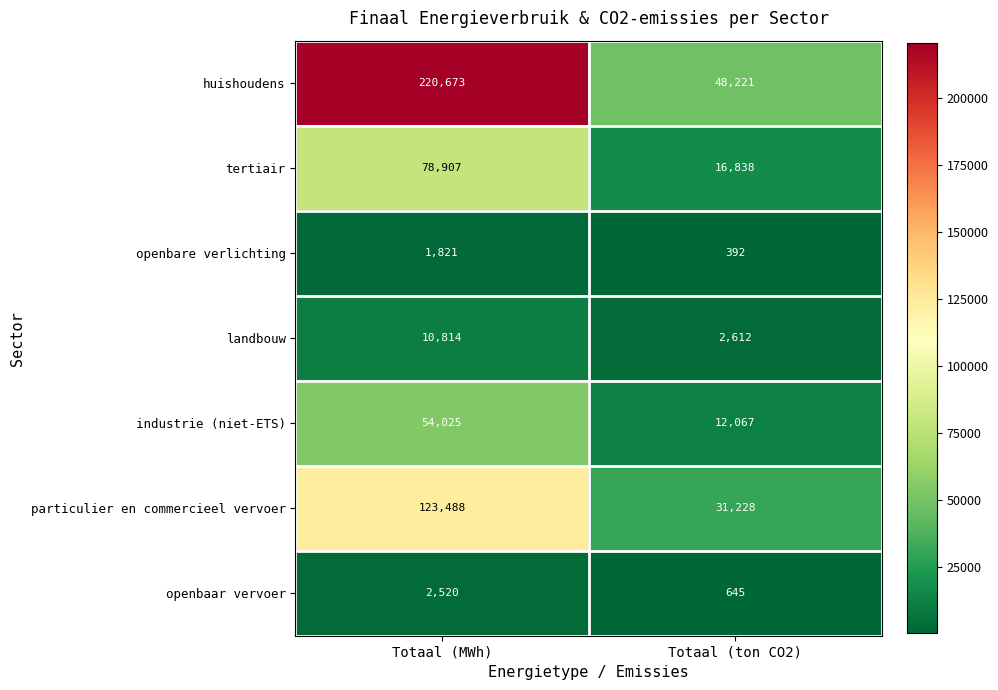

What is the difference between the openbaar vervoer values at Totaal (ton CO2) and Totaal (MWh)?

1875